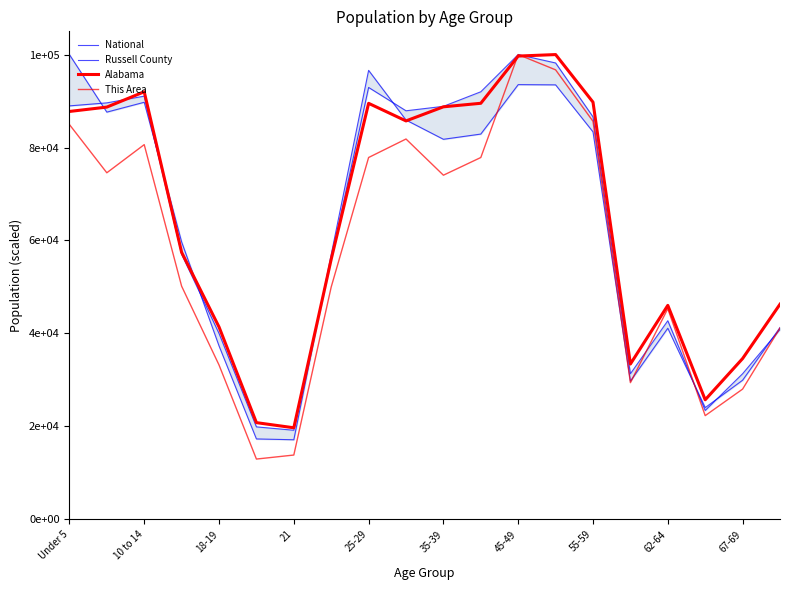

Where does the This Area series first go above 74048?

Under 5